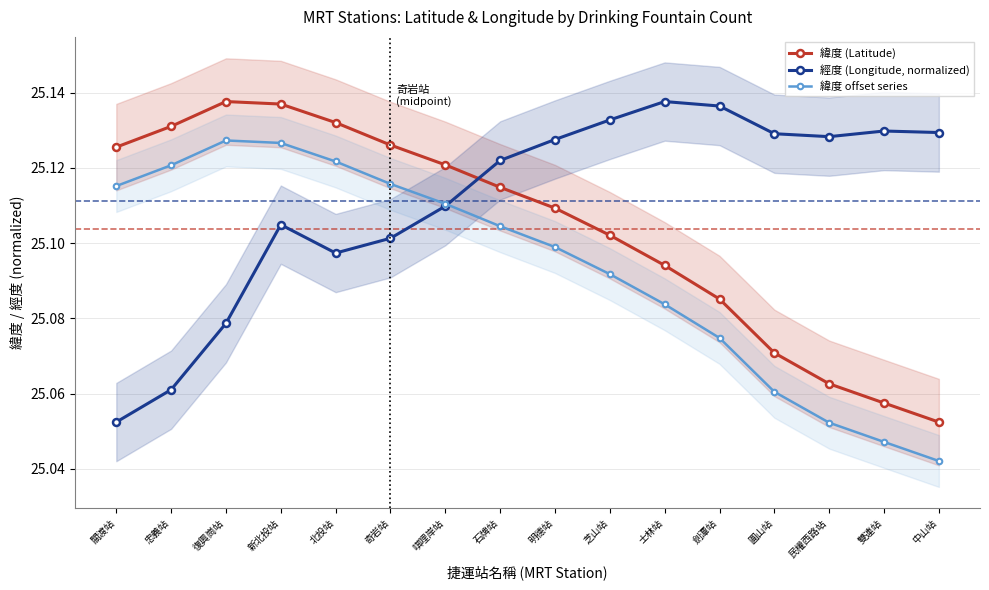

Which series has the widest spread of values?

緯度 (Latitude)